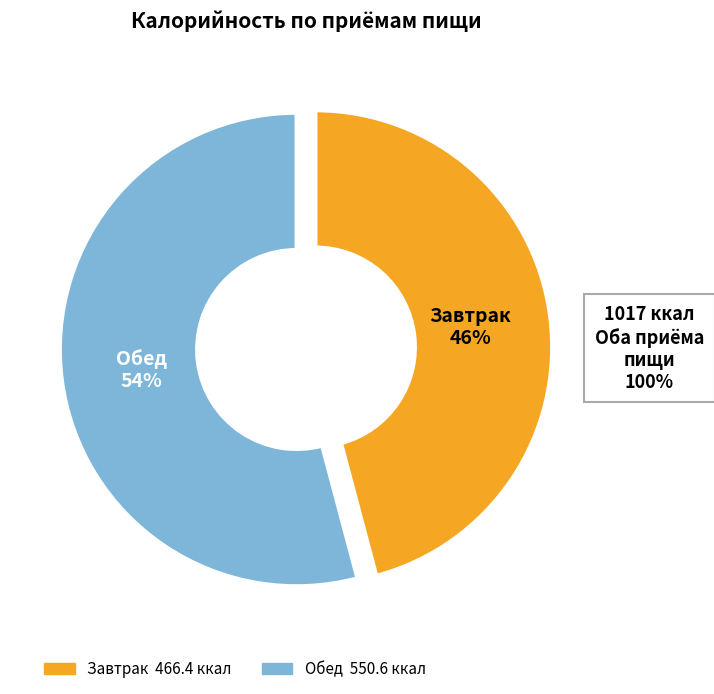

Is there any slice that represents more than half of the pie?

Yes